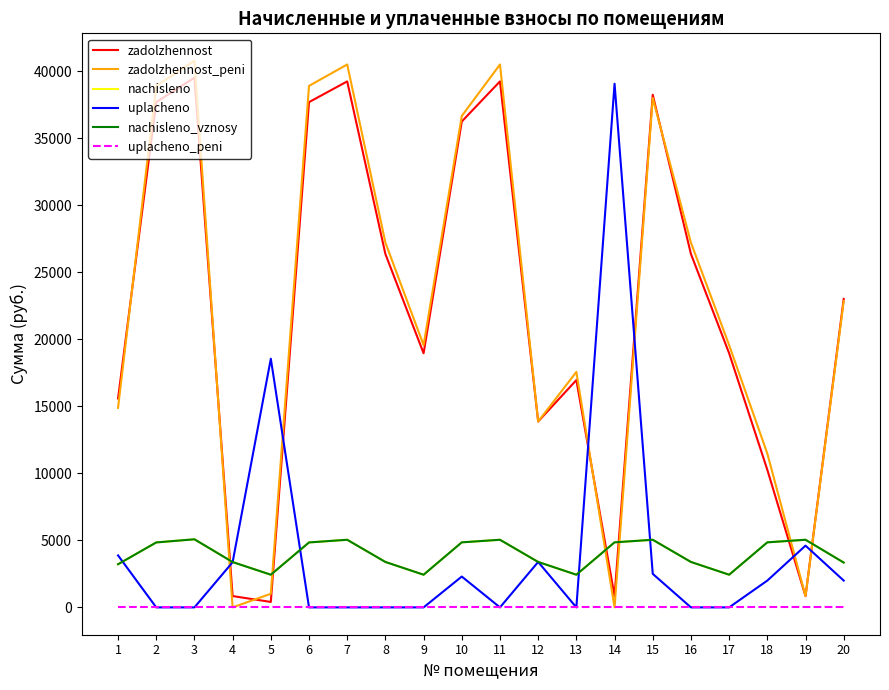

What is the difference between the second highest and minimum values in the zadolzhennost series?

38828.5